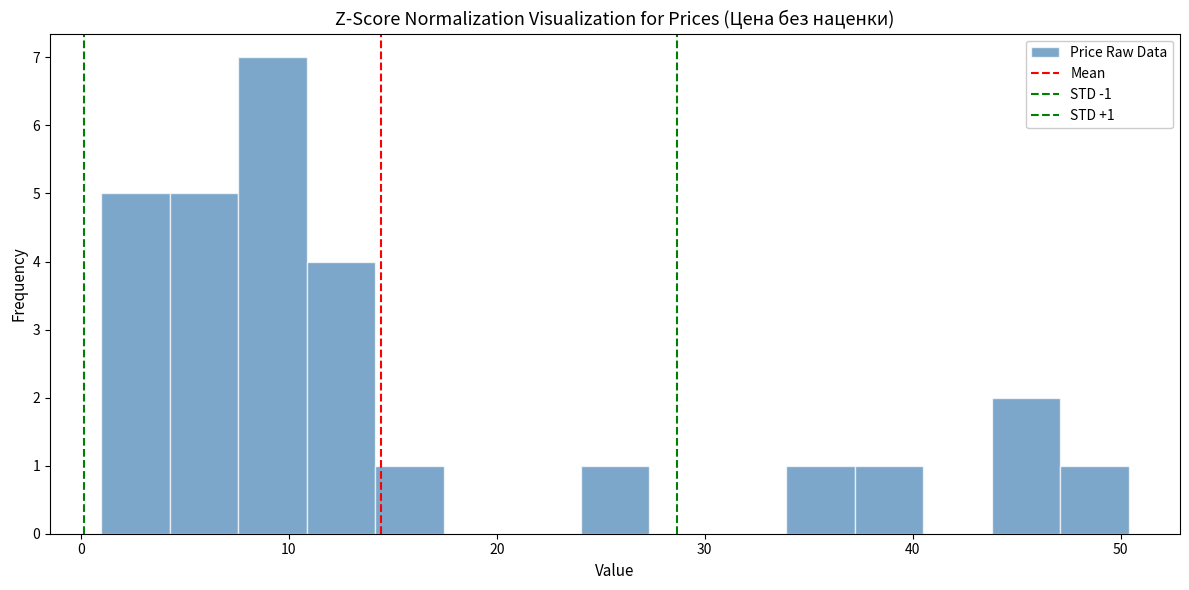

Around what value on the x-axis is the tallest bar? Give the approximate position of its centre, as read against the axis.

9